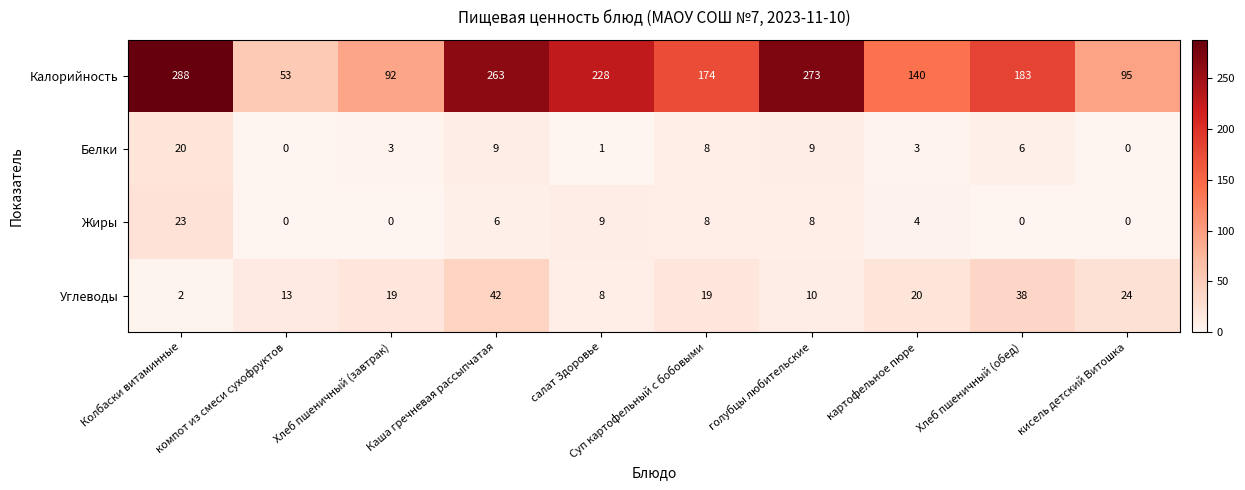

How many distinct data groups are displayed?

4